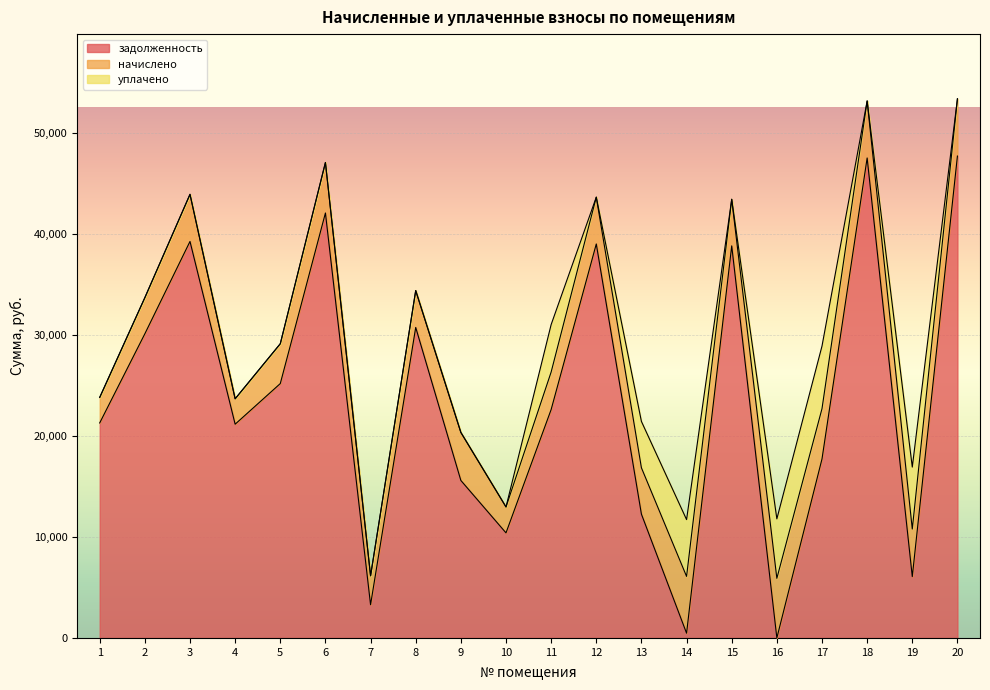

How many values in the начислено series are below 4635?

10